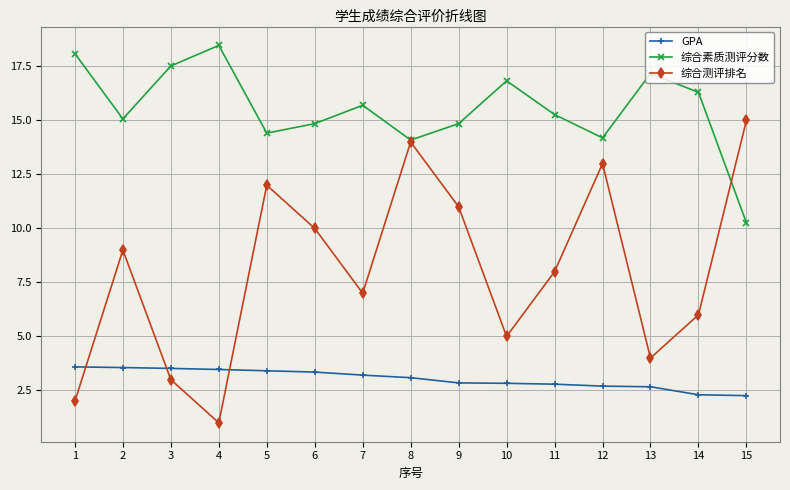

In 综合素质测评分数, how many points are lower than both neighbors (excluding endpoints)?

4